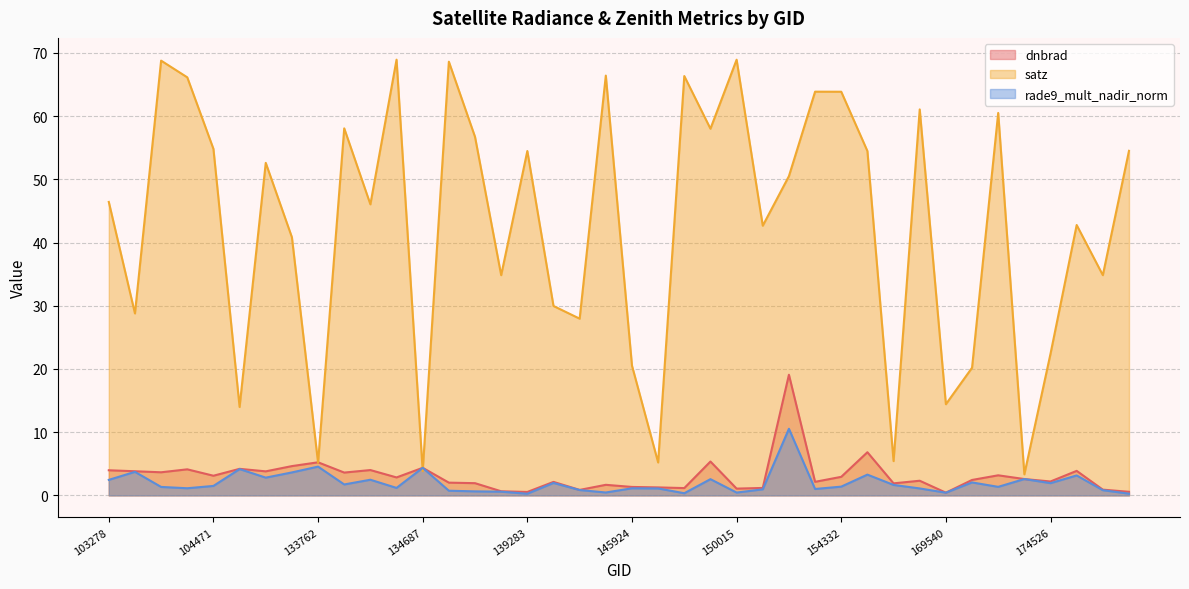

What is the difference between the second highest and minimum values in the satz series?

65.6